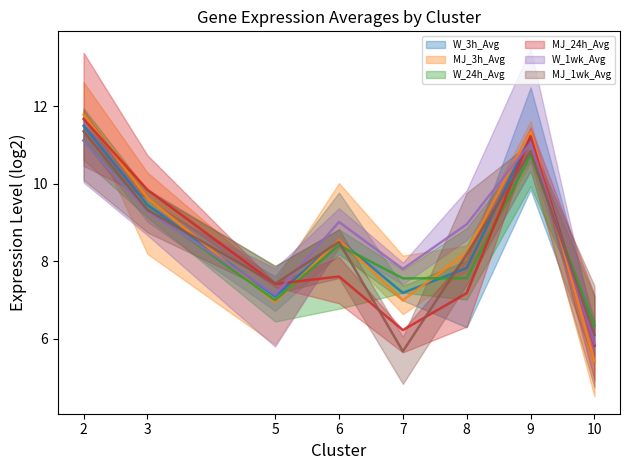

Where do W_3h_Avg (avg) and W_1wk_Avg (avg) first cross each other?

3 and 5